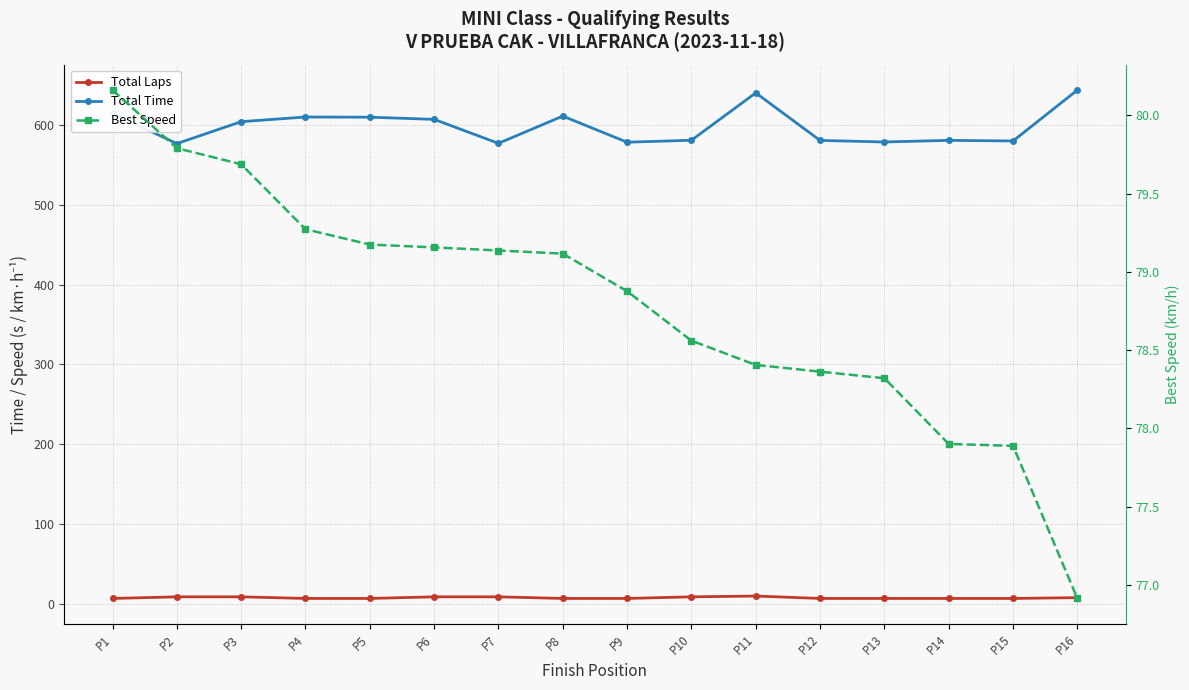

List the series in order of their peak value, lowest first.

Total Laps, Best Speed, Total Time